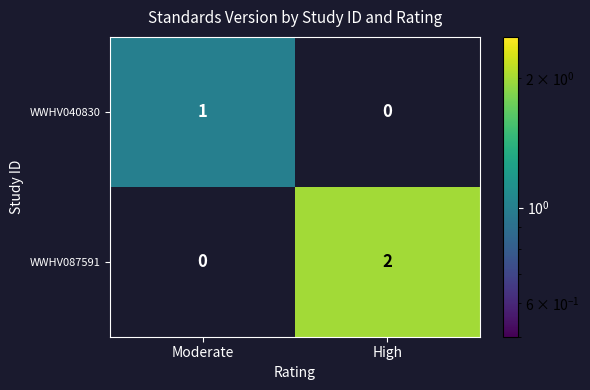

At which category is the sum across all series the highest?

High